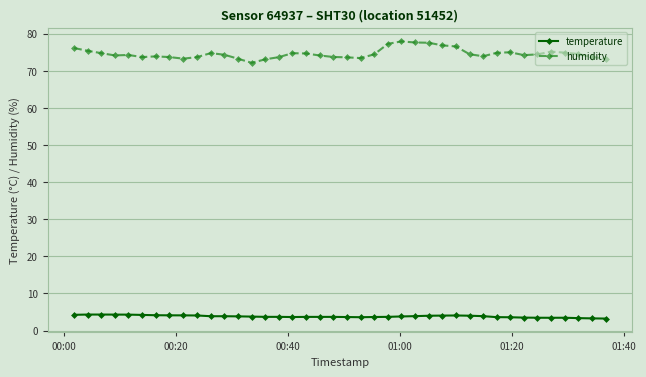

At how many categories does at least one series exceed 14?

40